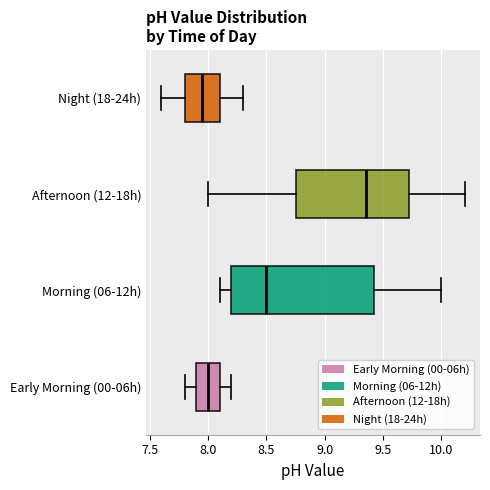

Reading bottom to top, transcribe this box plot: for each box, give where its median line is, the range the box spans, and where its two whiskers end, as read against the x-axis. The values are not printed on the chart, so give them approximately, as read against the axis.

Early Morning (00-06h): median 8.00, box 7.90 to 8.10, whiskers 7.80 to 8.20
Morning (06-12h): median 8.50, box 8.20 to 9.45, whiskers 8.10 to 10.00
Afternoon (12-18h): median 9.35, box 8.75 to 9.75, whiskers 8.00 to 10.20
Night (18-24h): median 7.95, box 7.80 to 8.10, whiskers 7.60 to 8.30